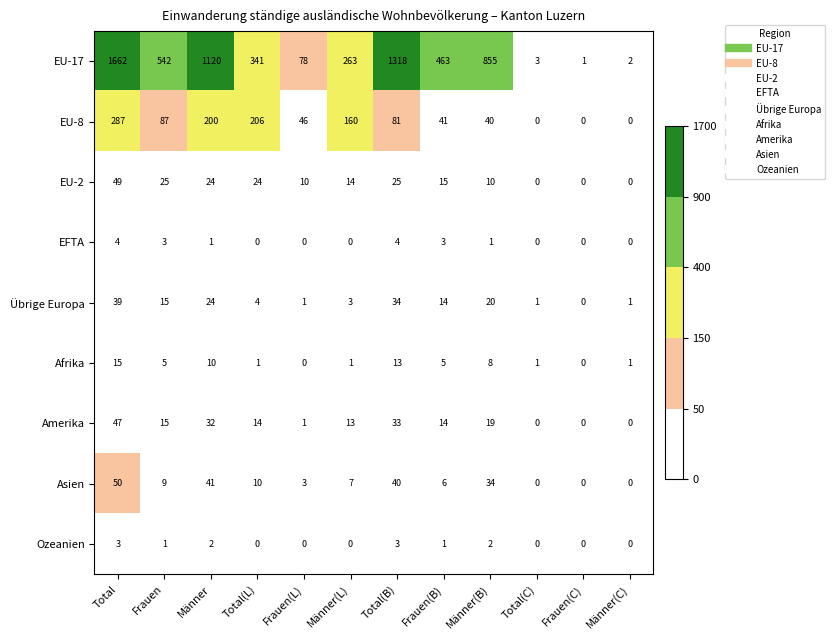

True or false: Afrika has a value of 1 at Männer(C).

True